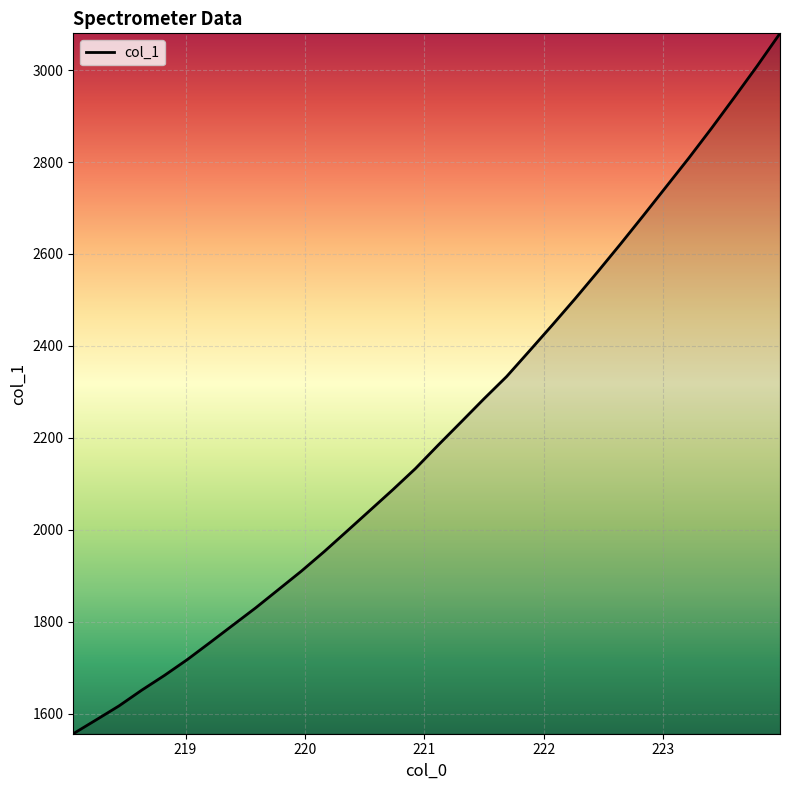

What is the greatest value displayed?

3079.9